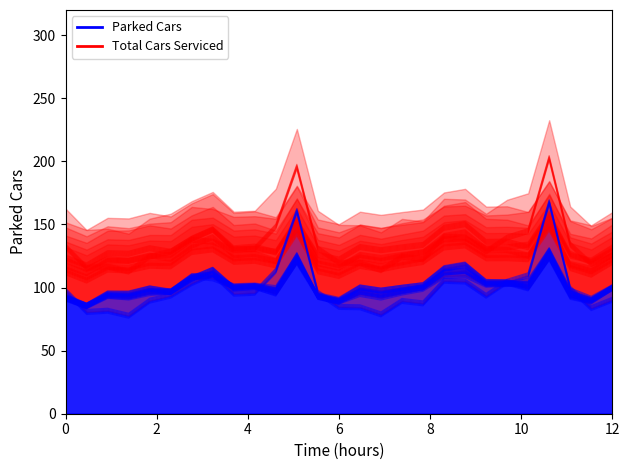

Which series has the largest range (max minus min)?

Total Cars Serviced